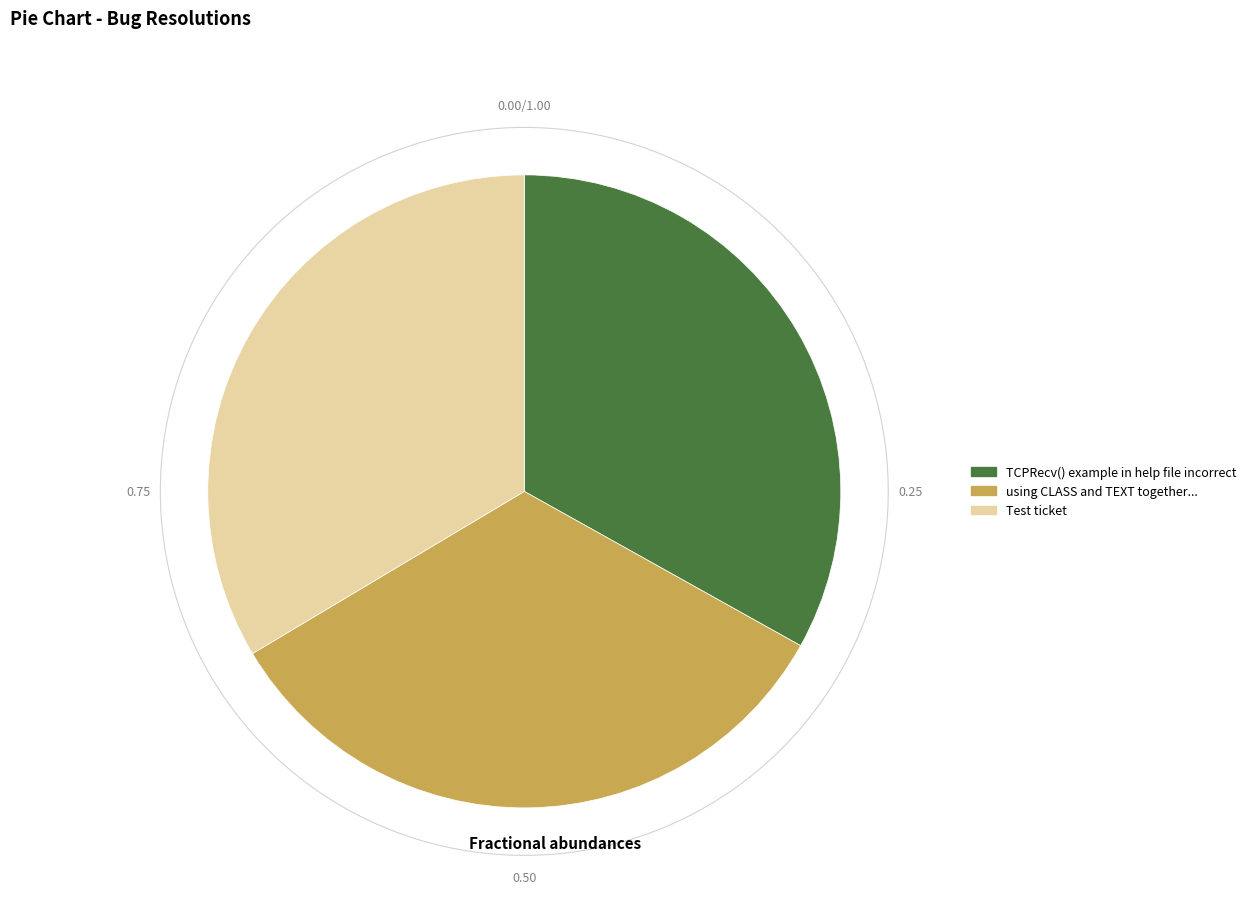

What percentage is NOT represented by Test ticket?

66.4%